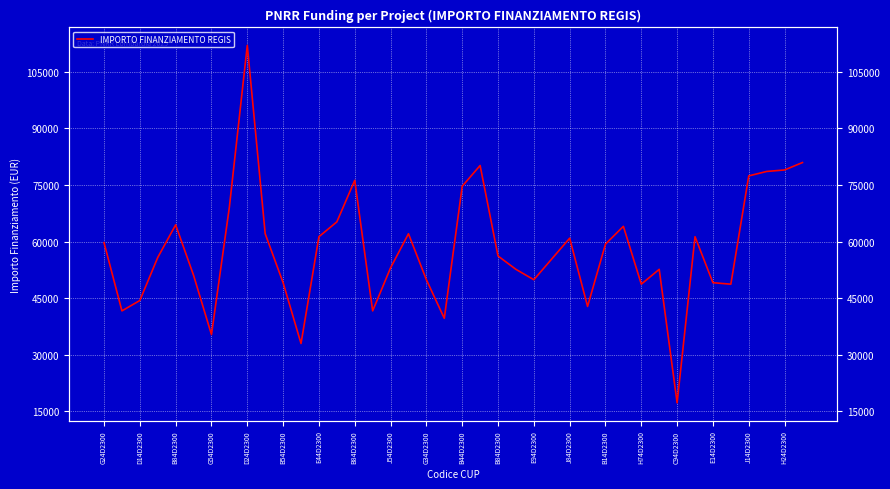

What is the difference between the values at B84D2300 and 25?

13748.1